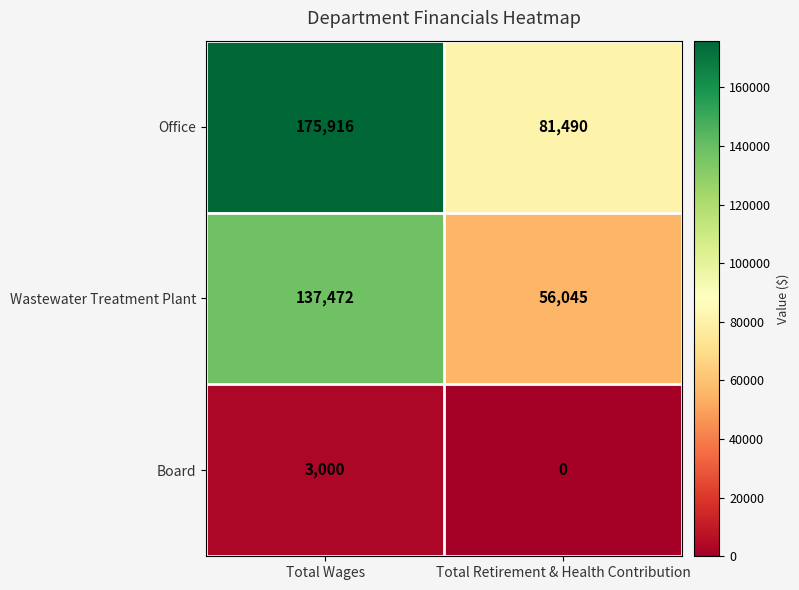

Which label corresponds to the largest value in the chart?

Total Wages